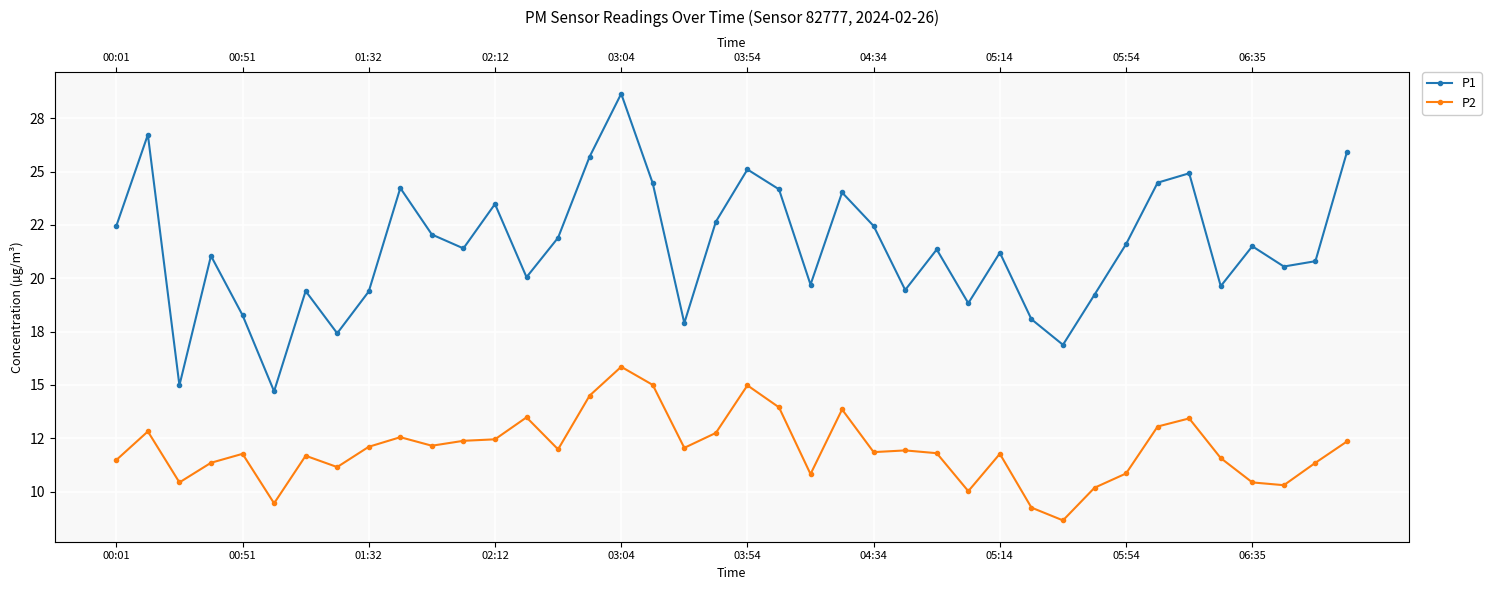

Which series has the largest range (max minus min)?

P1